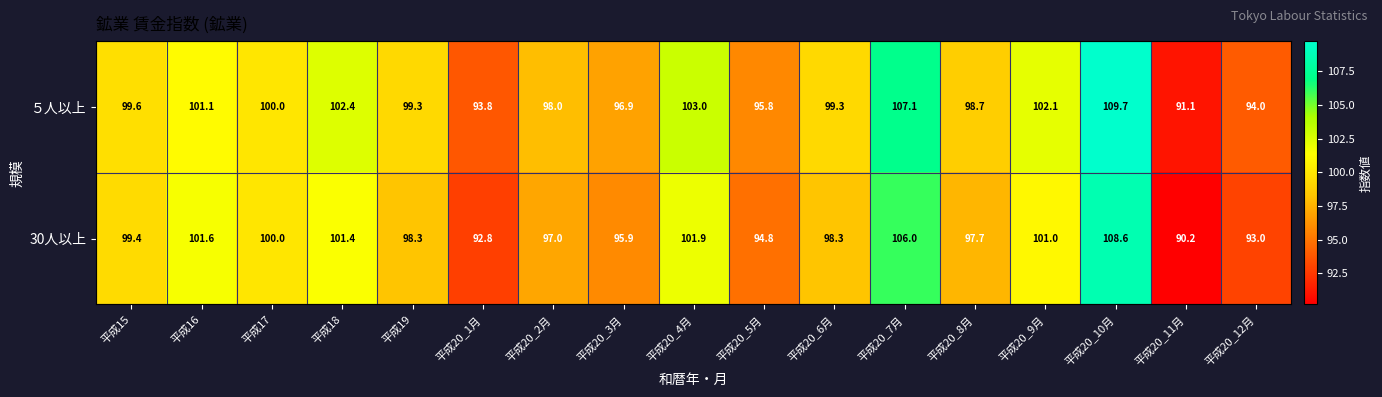

What is the difference between the ５人以上 values at 平成16 and 平成20_7月?

6.0